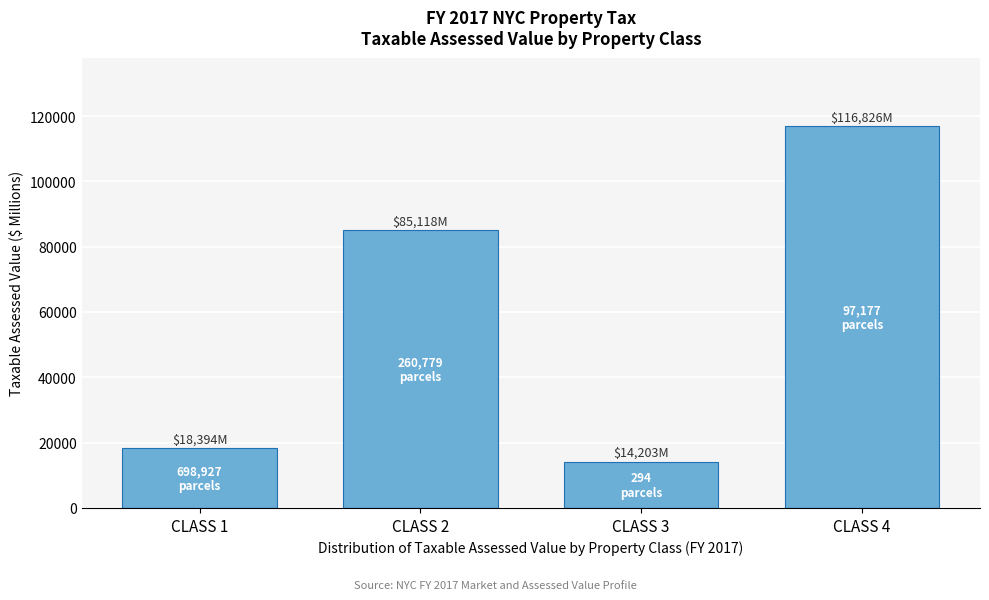

Reading left to right, transcribe all the data shown in this chart.

CLASS 1=18393.9	CLASS 2=85118.5	CLASS 3=14203.3	CLASS 4=116826.1